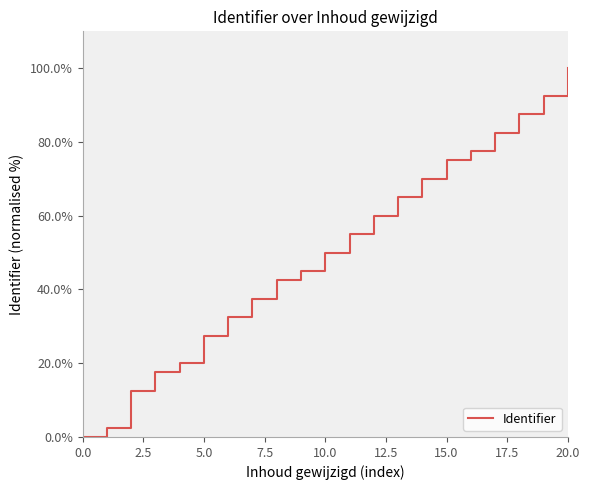

What is the maximum value shown in the chart?

100.0